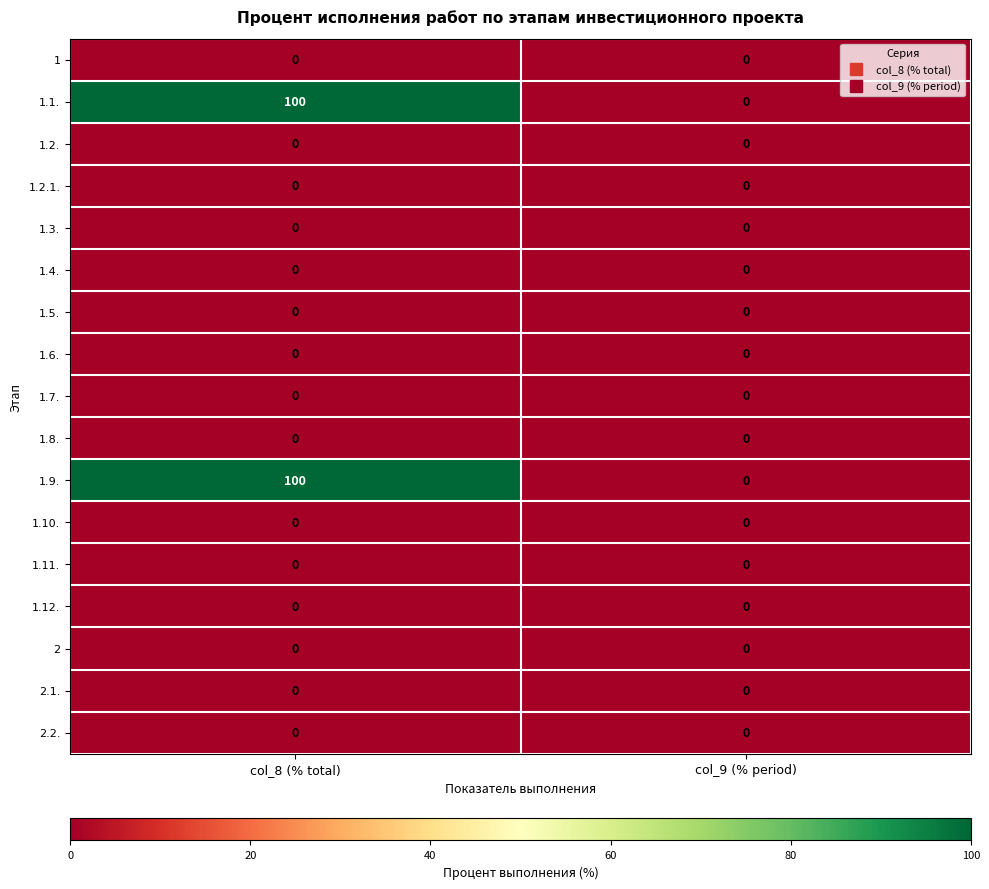

Is it true that 2.1. equals 0 at col_9 (% period)?

True